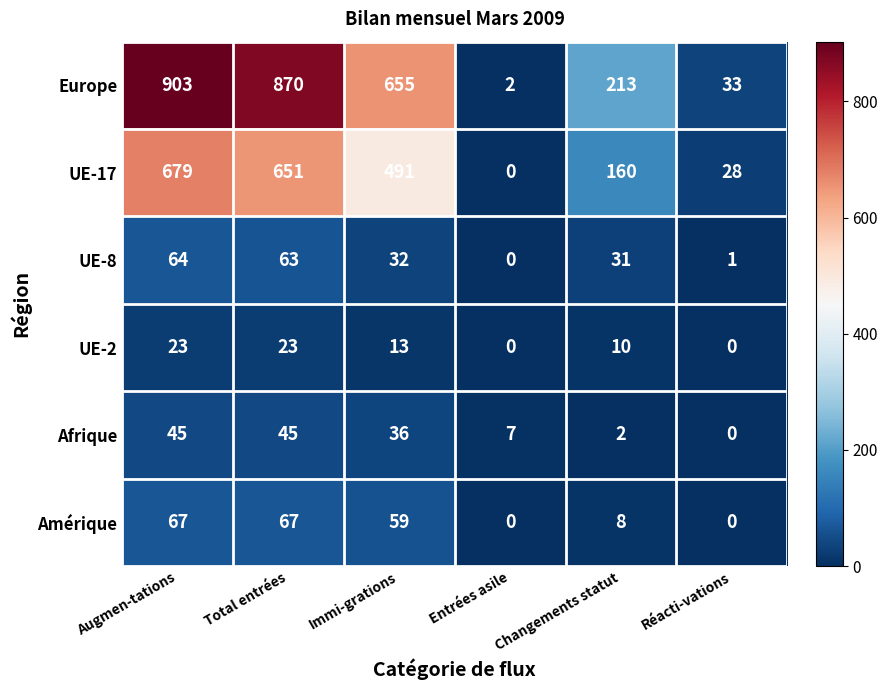

The Amérique series shows 8 at Changements statut. True or false?

True